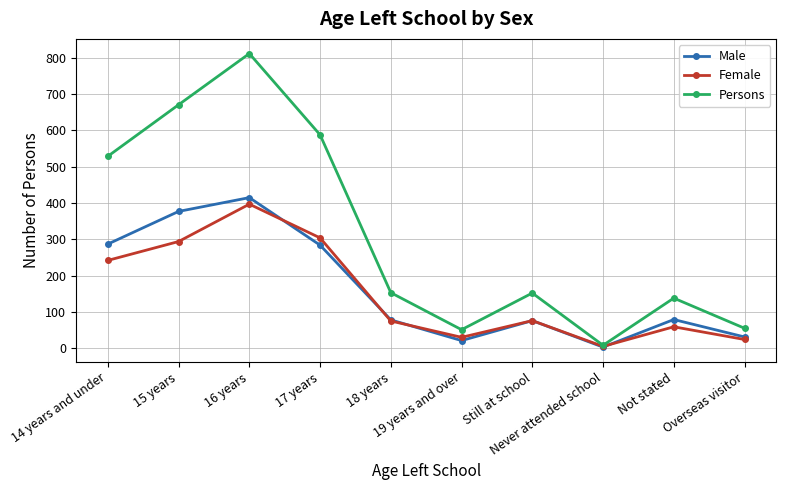

How many data points in Male are less than 79?

5